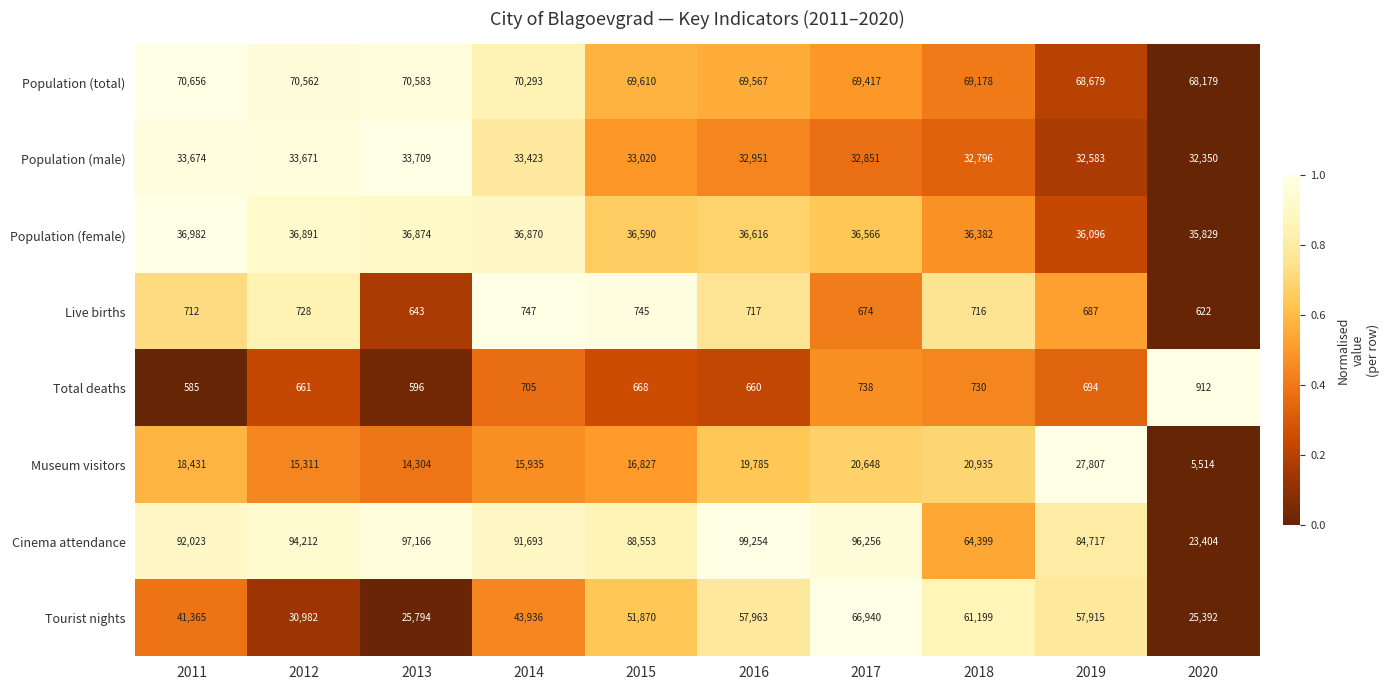

Count the number of data series in this chart.

8